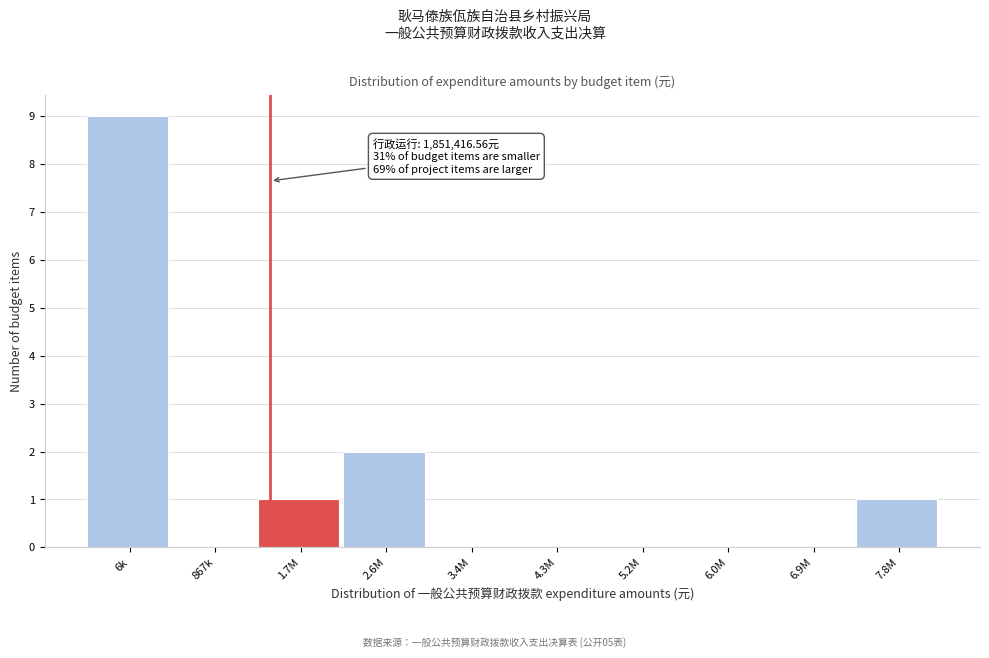

Reading left to right, what are all the values shown in this chart?

6k=9	867k=0	1.7M=1	2.6M=2	3.4M=0	4.3M=0	5.2M=0	6.0M=0	6.9M=0	7.8M=1